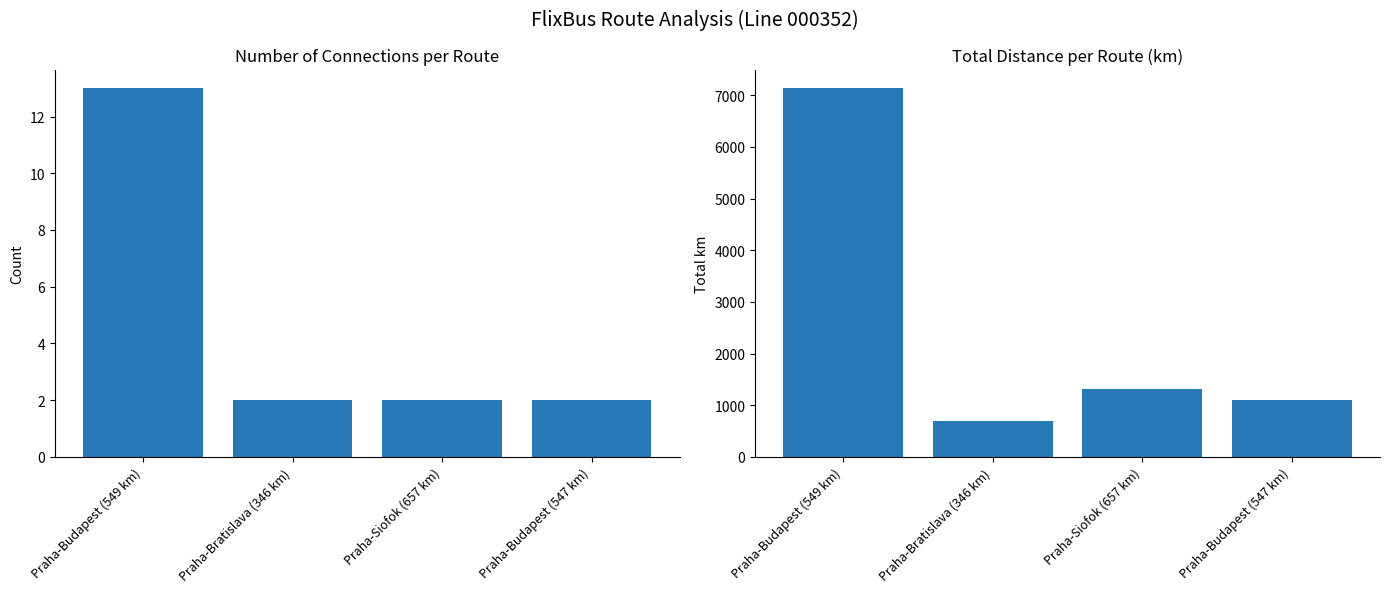

What is the sum of the Number of Connections values at Praha-Bratislava (346 km) and Praha-Budapest (549 km)?

15